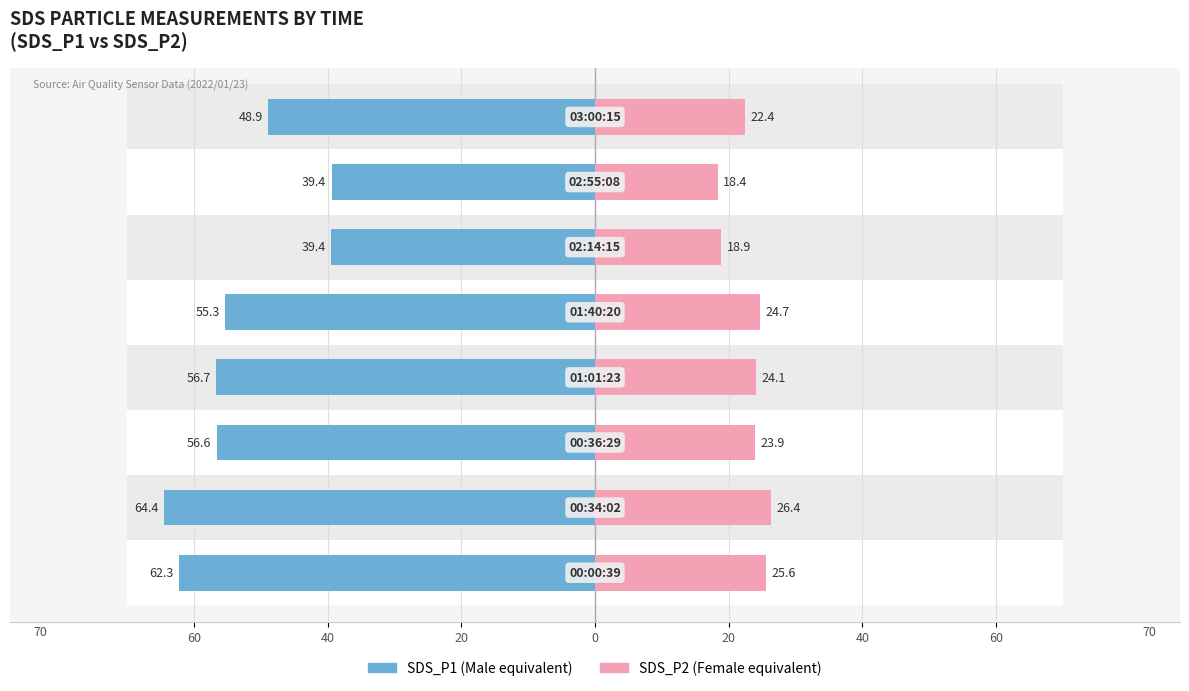

What is the maximum value shown in the chart?

64.4